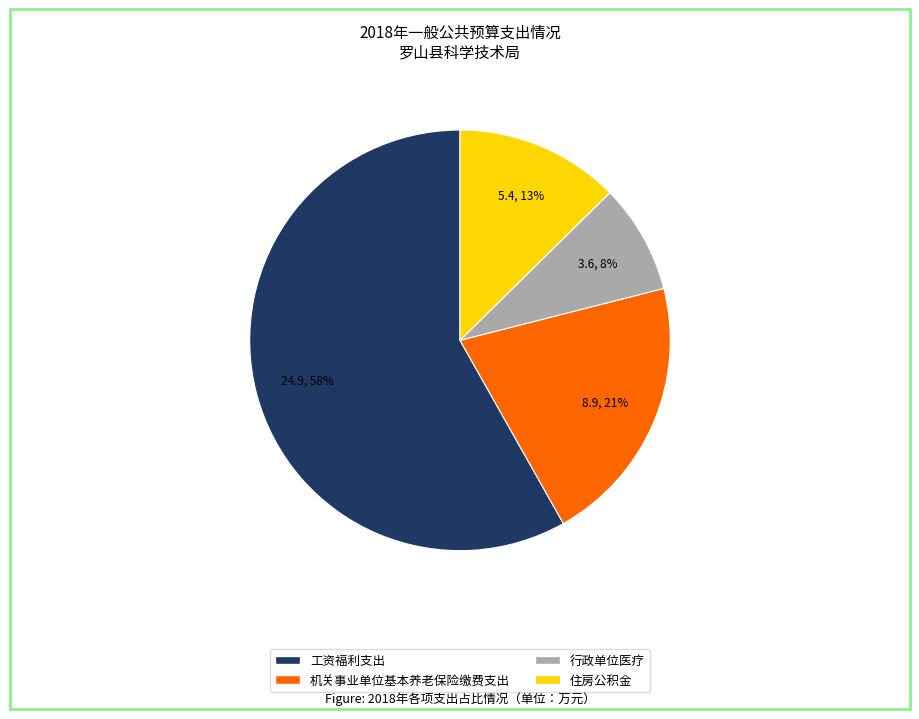

Is the sum of 工资福利支出 and 机关事业单位基本养老保险缴费支出 greater than half?

Yes